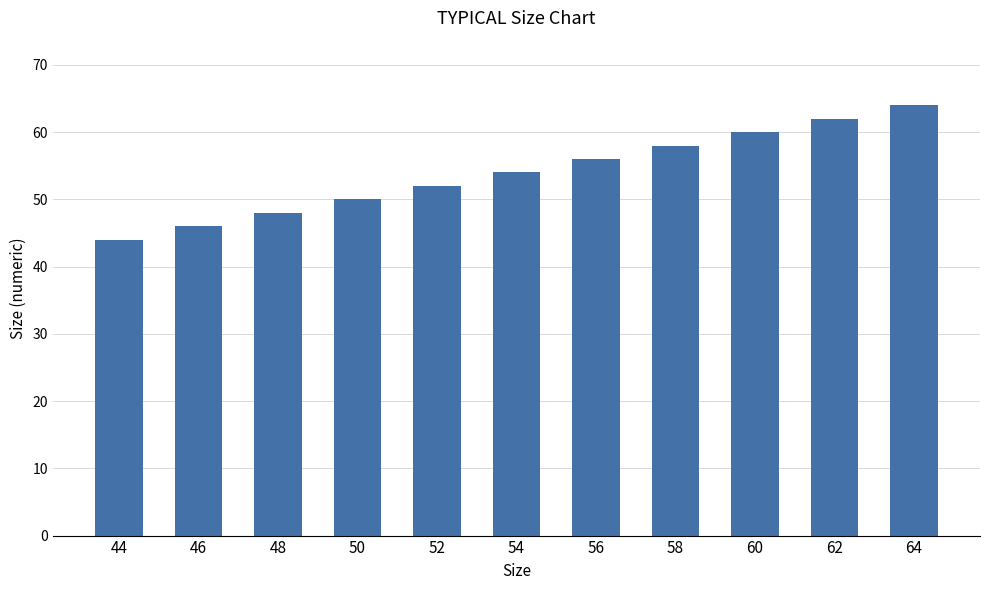

What is the change in value from 44 to 52?

+8